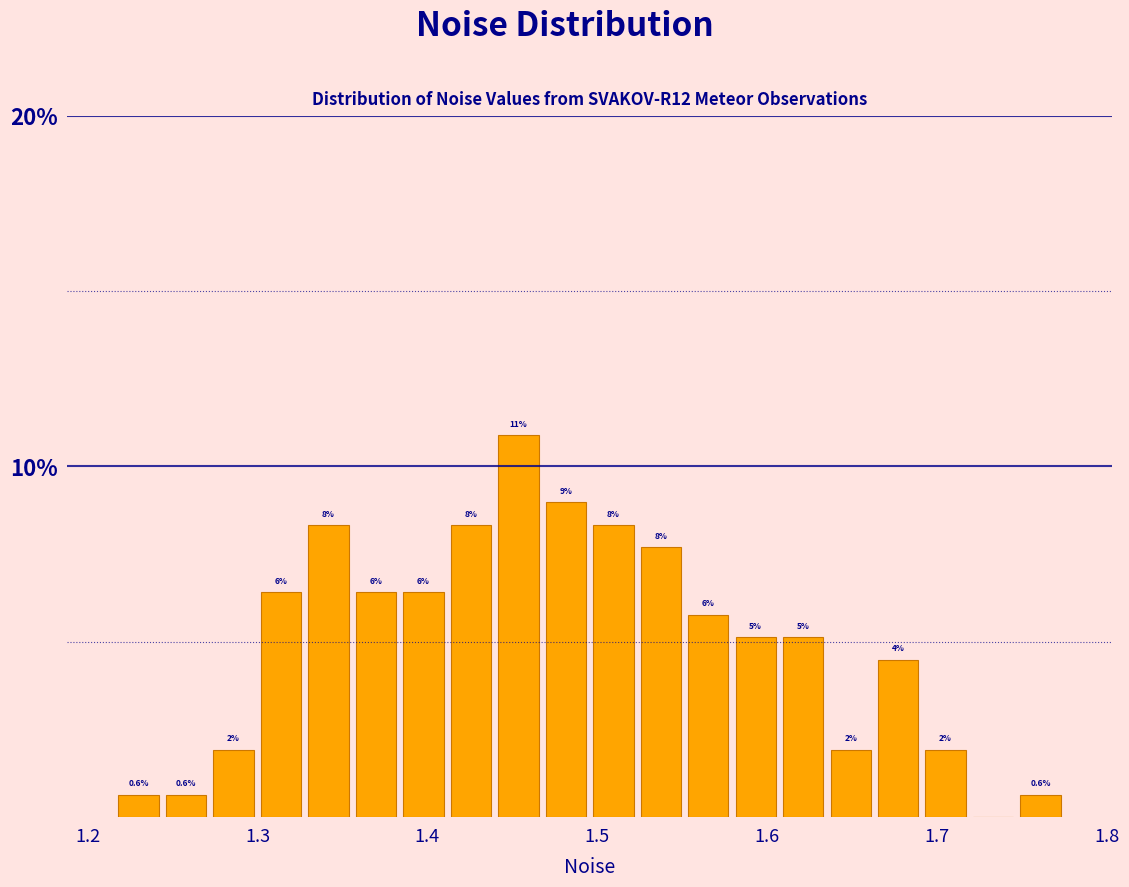

Read against the x-axis, roughly where is the centre of the tallest bar?

1.45